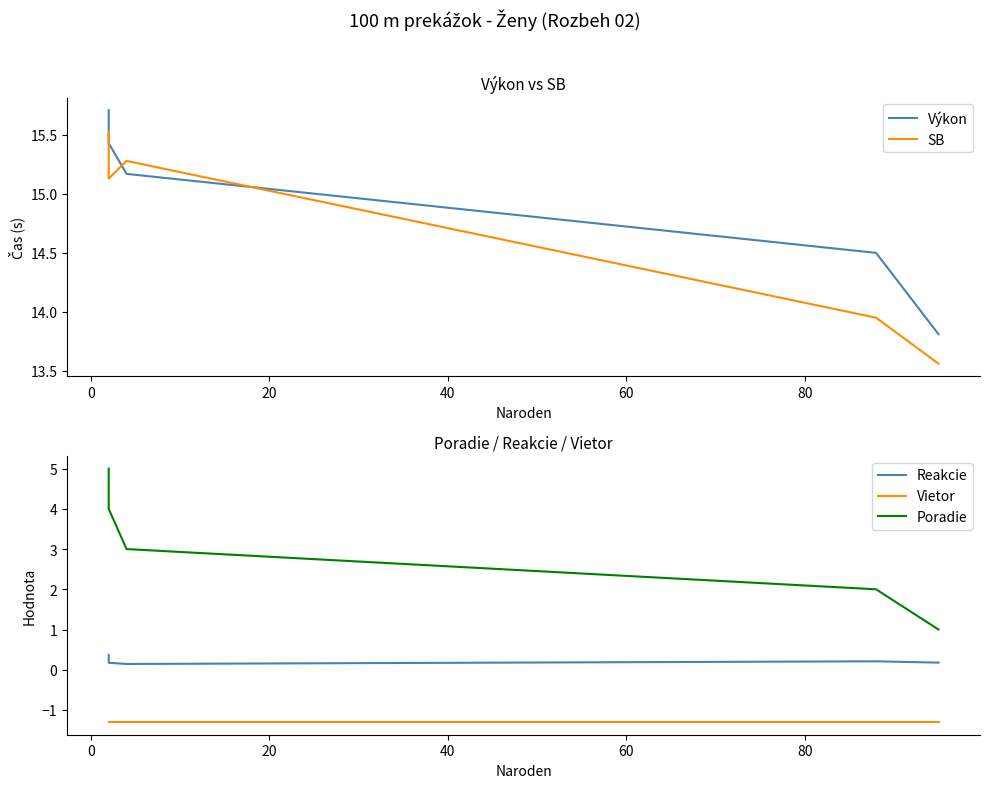

At how many categories does at least one series exceed 4?

5